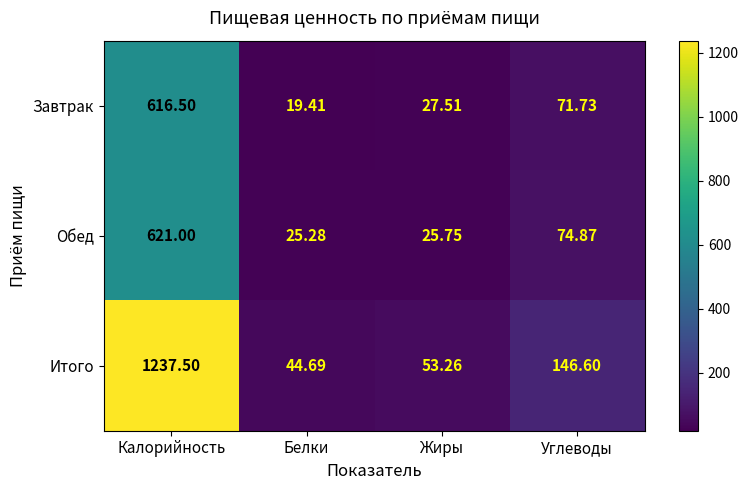

At which category is the sum across all series the highest?

Калорийность